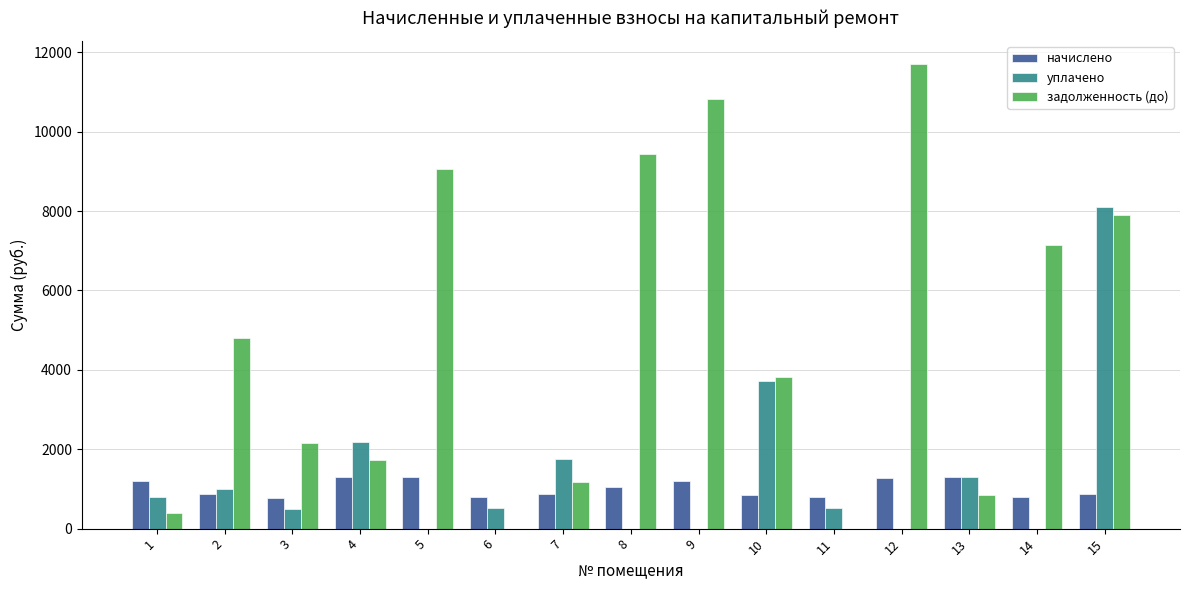

Are the bars horizontal?

No